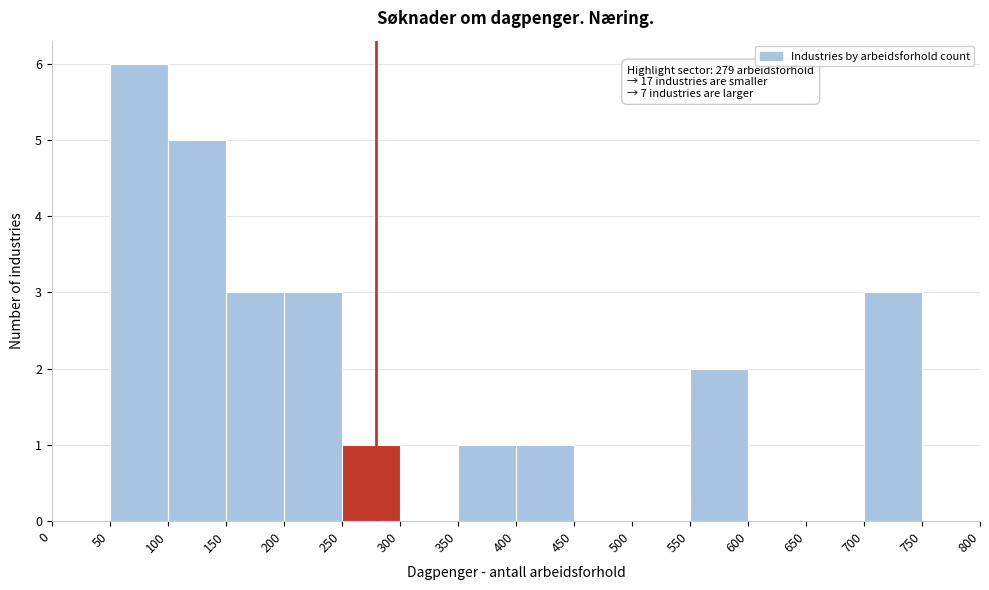

Which range on the x-axis has the tallest bar?

50 to 100